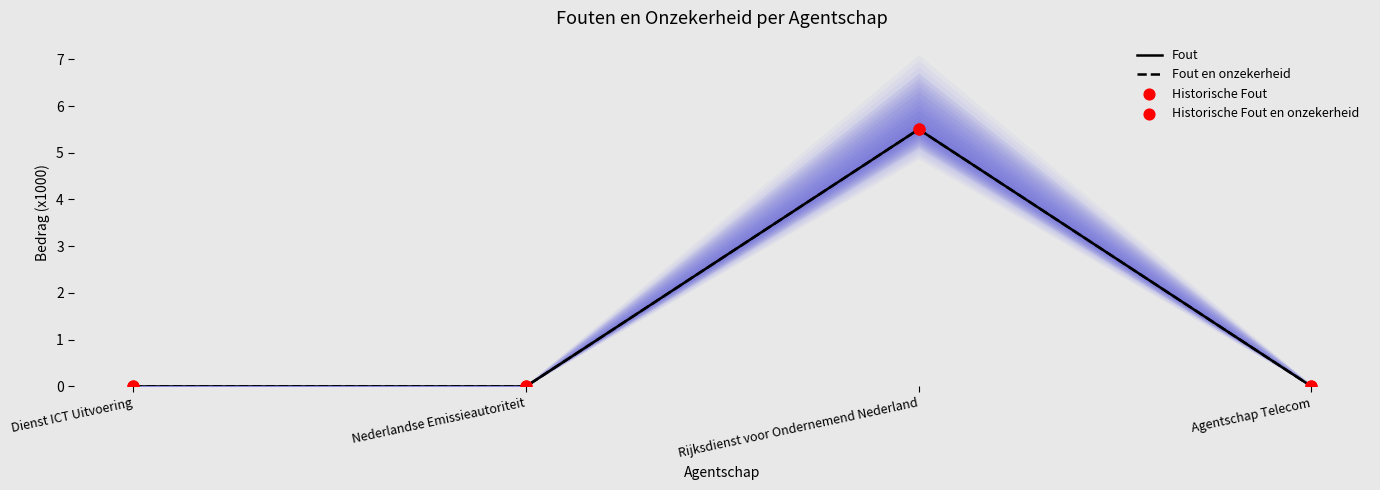

Which series reaches the minimum Y coordinate?

Fout